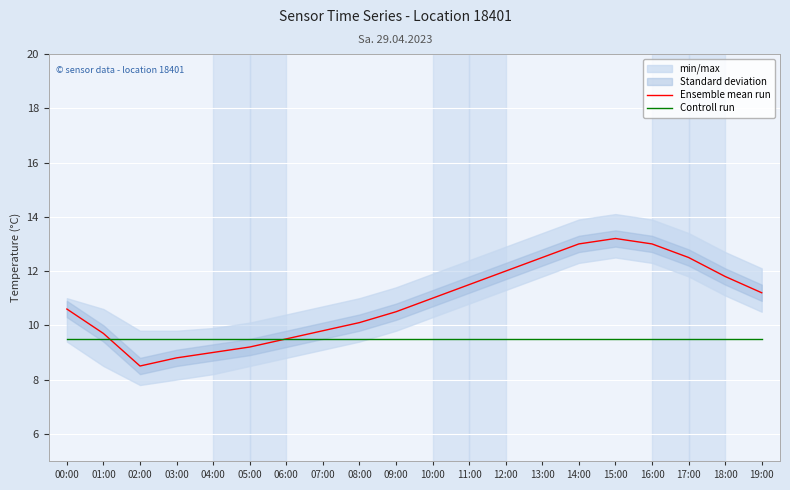

True or false: Ensemble mean run has more than 2 points higher than both neighbors.

False